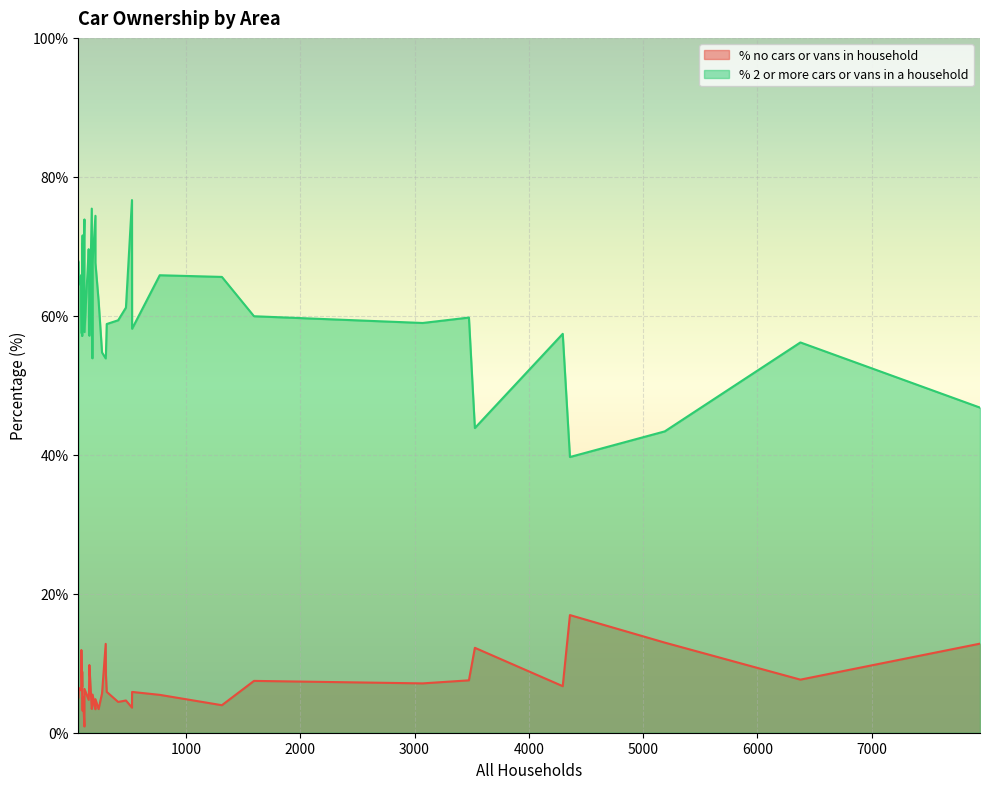

What is the value of the % 2 or more cars or vans in a household point at the 6th from the left?

54.5